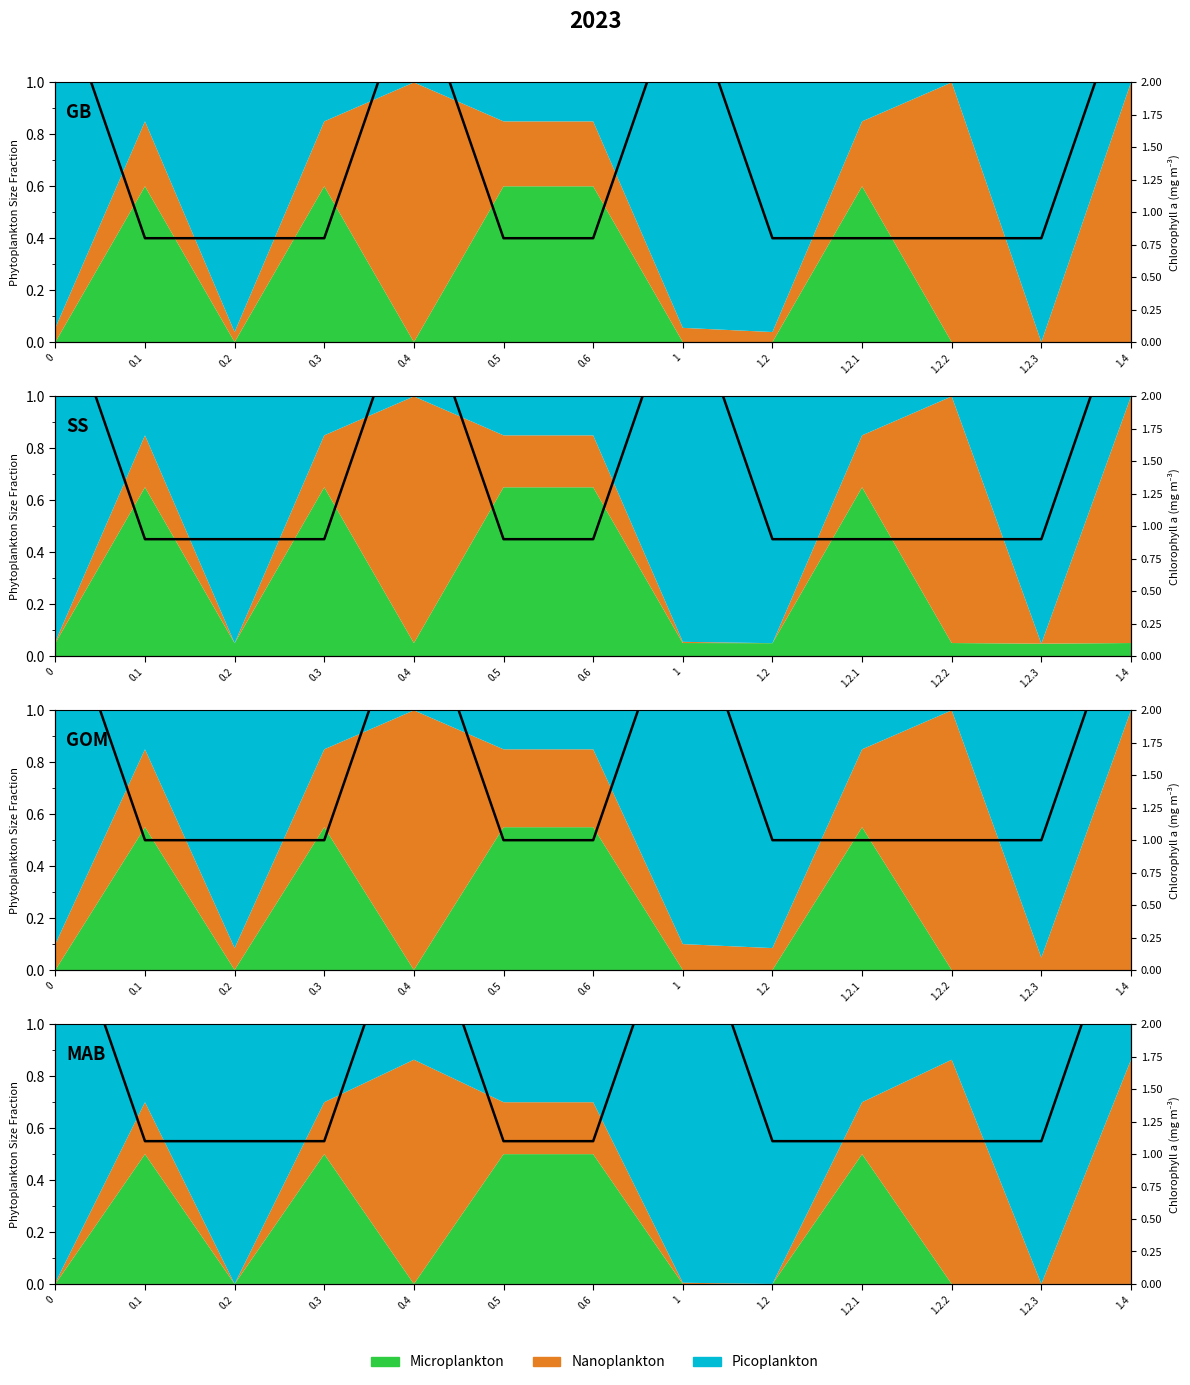

Rank the categories by value from highest to lowest.

0, 0.4, 1, 1.4, 0.1, 0.2, 0.3, 0.5, 0.6, 1.2, 1.2.1, 1.2.2, 1.2.3